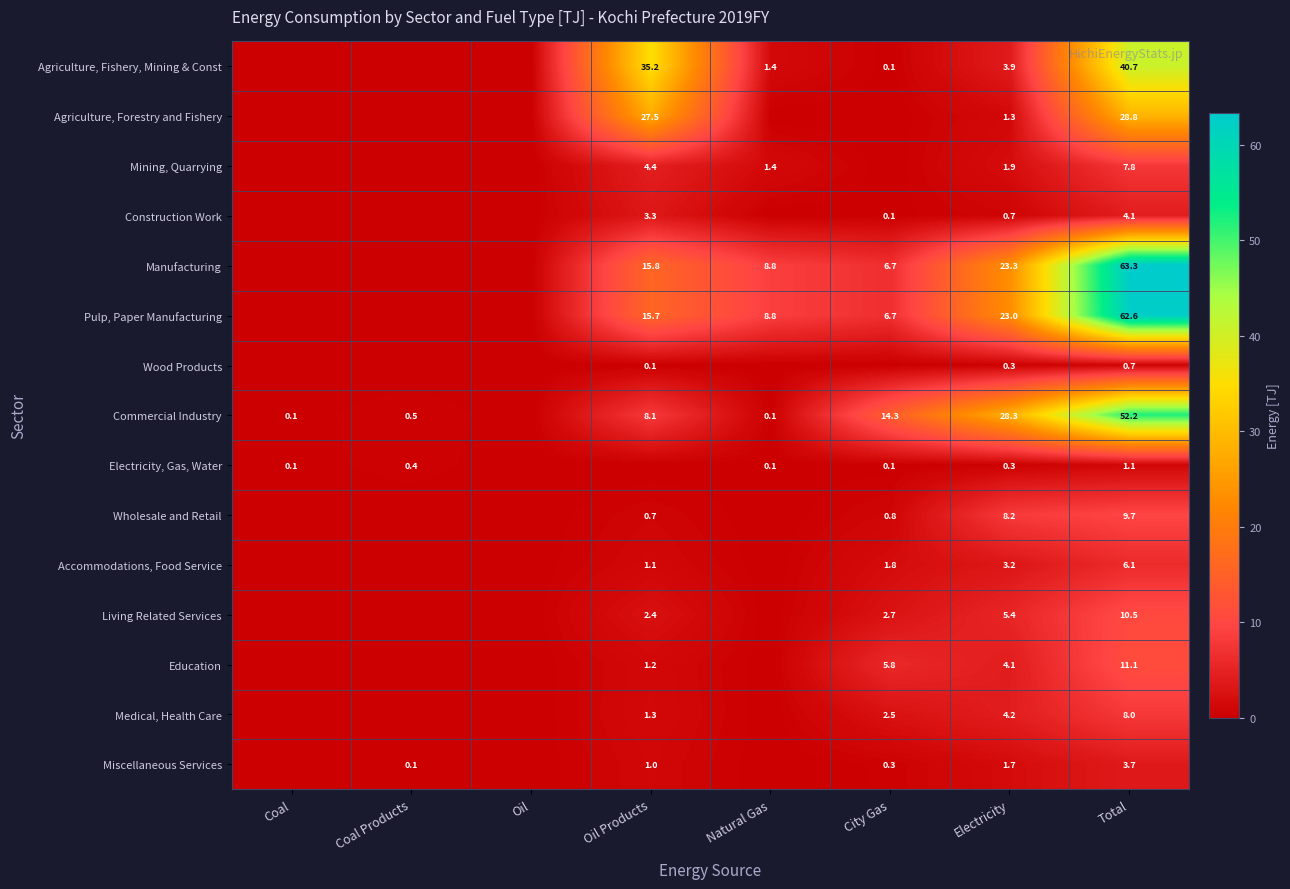

At how many categories does at least one series exceed 10?

4